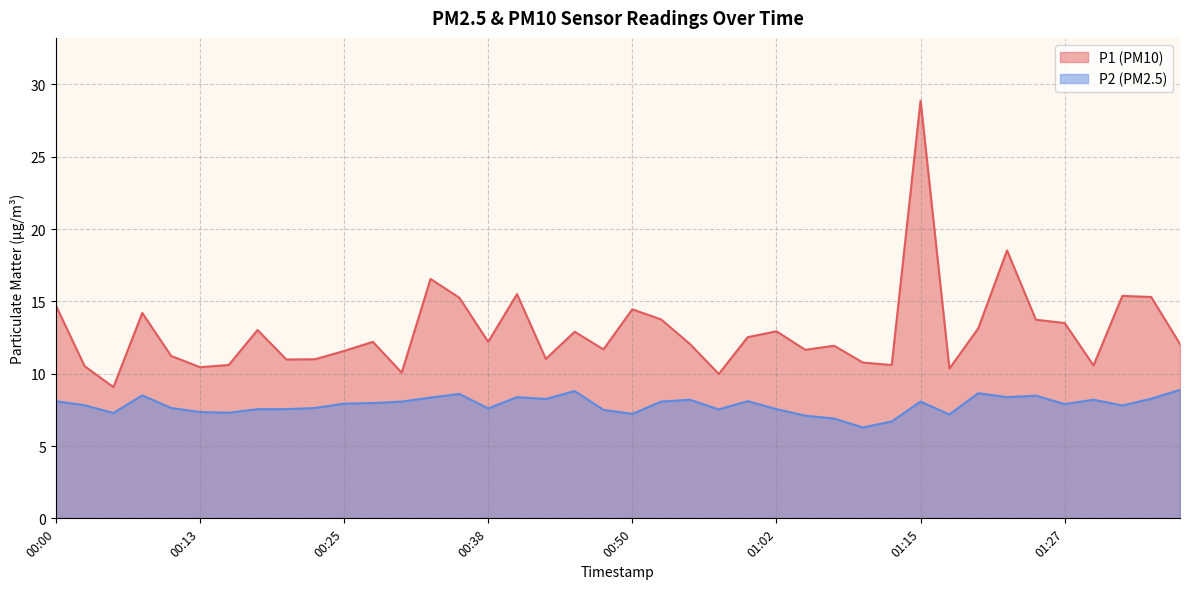

How many interior local valleys does the P2 series have?

11